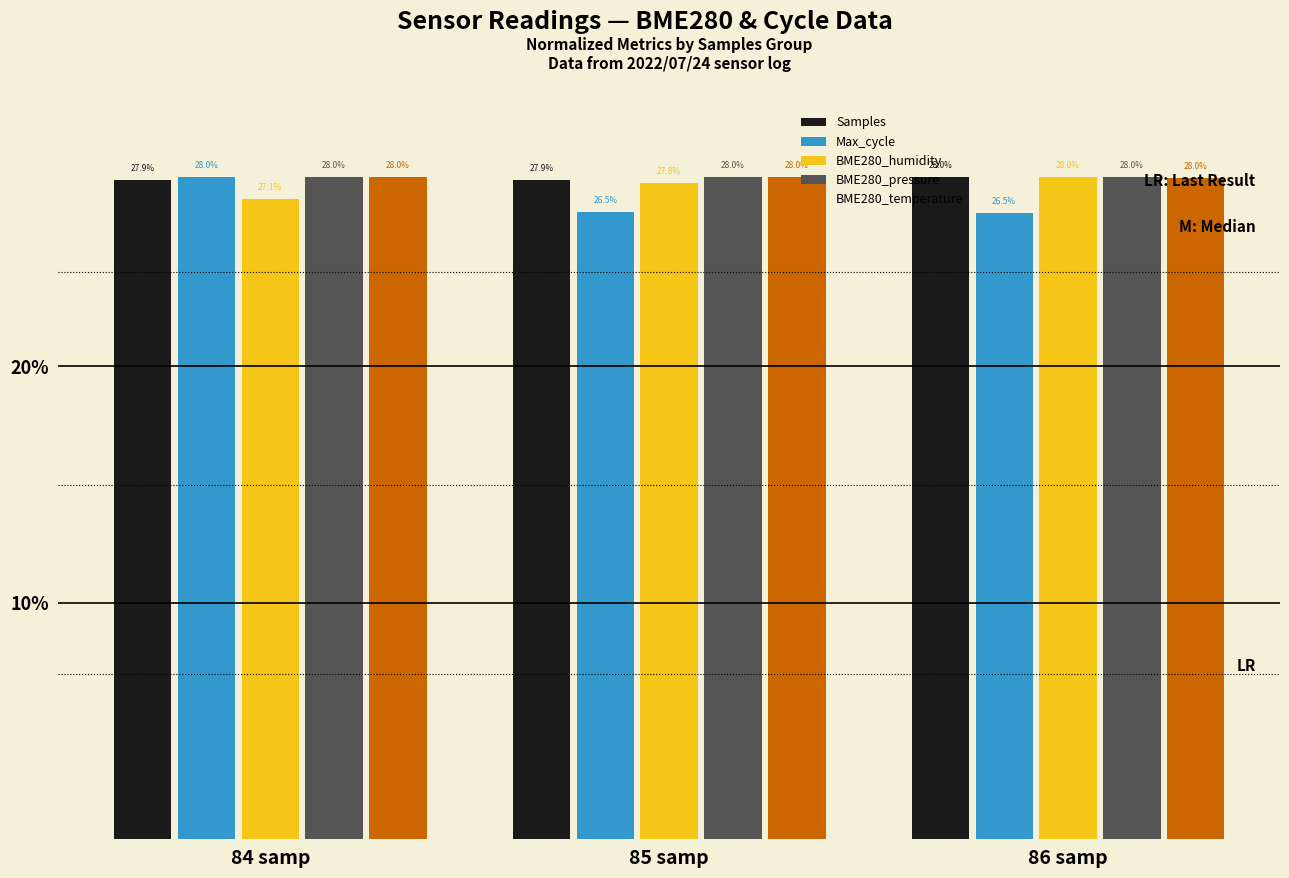

What is the label of the 2nd bar from the right?

85 samp